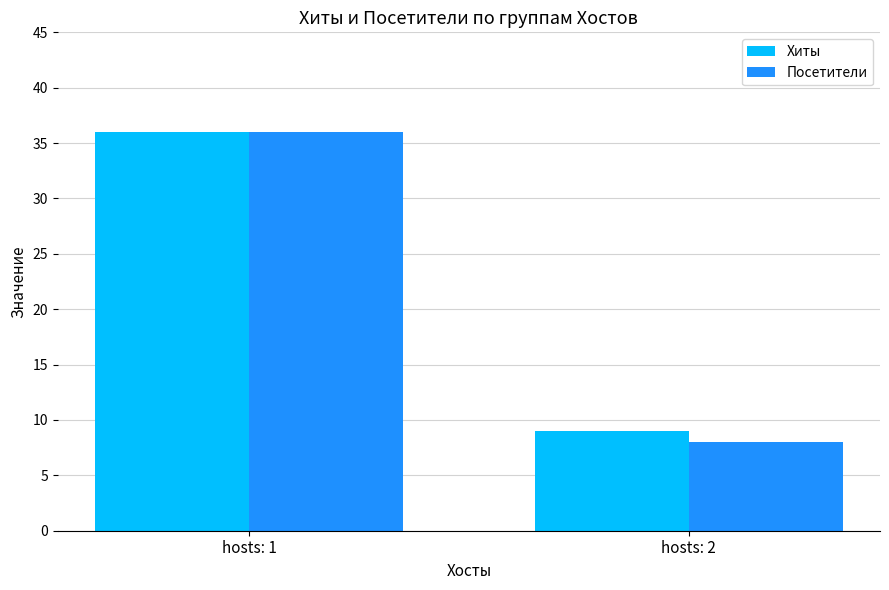

What value does the Хиты series have at hosts: 1?

36